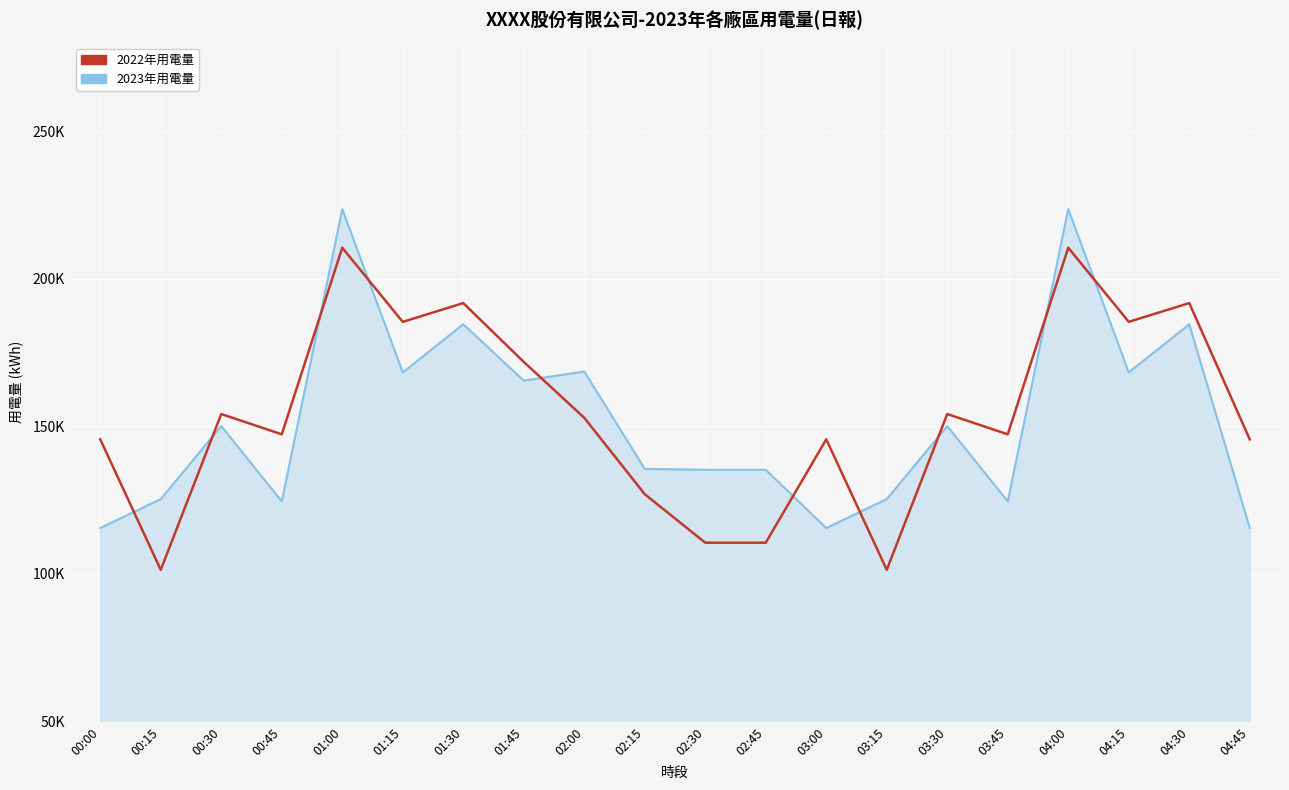

What is the label of the 10th point from the left?

02:15